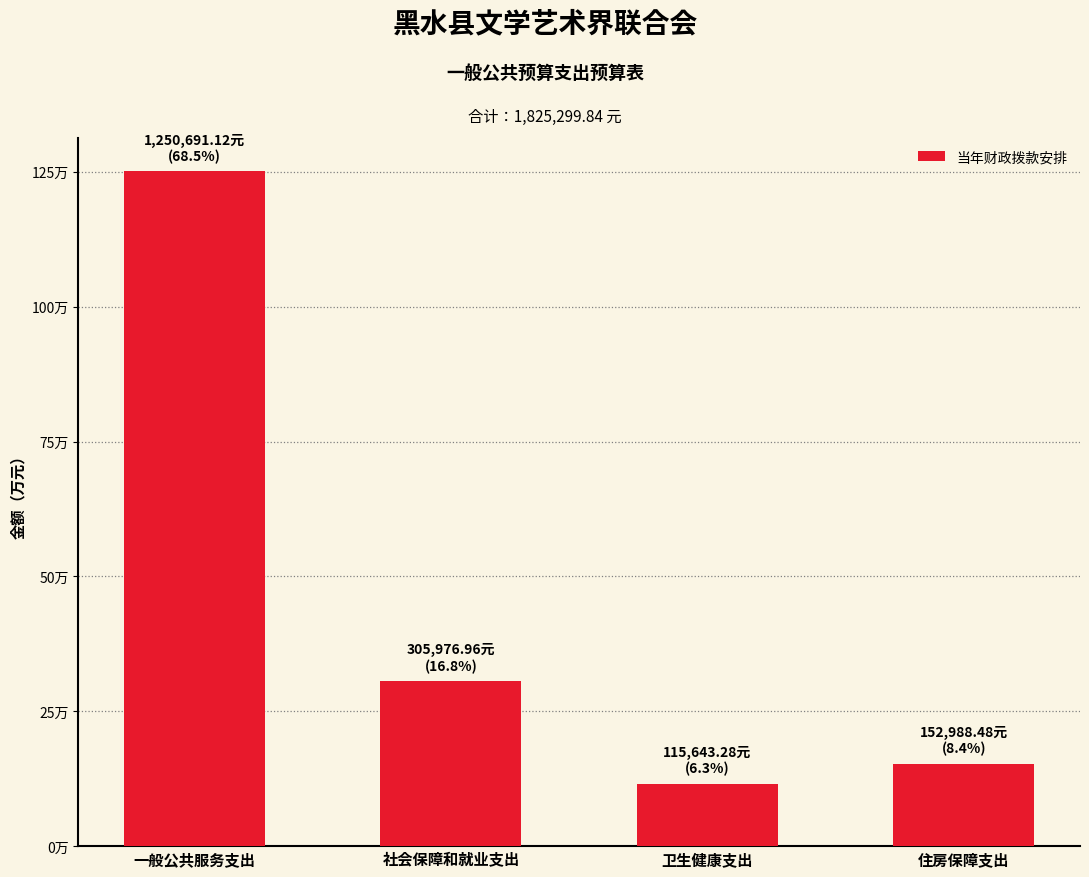

Are the bars horizontal?

No